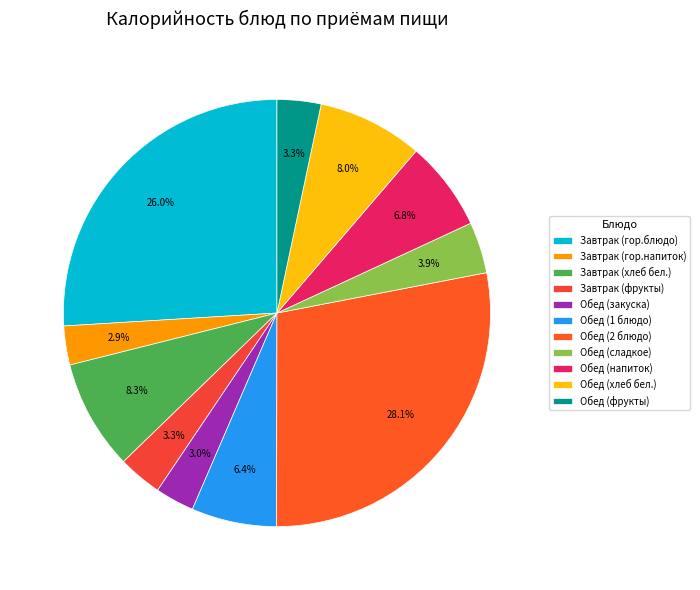

What percentage is the Обед (закуска) slice, to the nearest percent?

3%